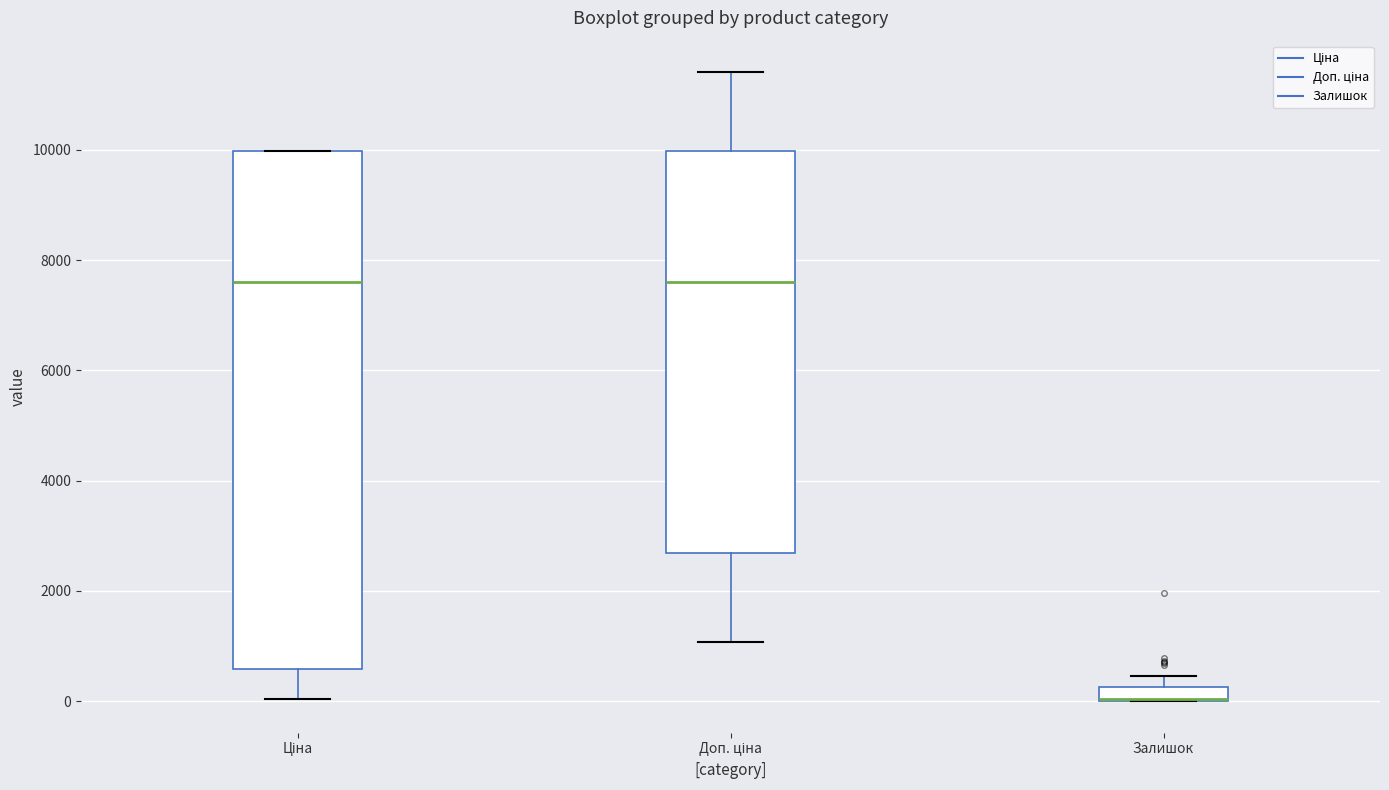

Where is the lower edge of the box for Залишок on the y-axis? The values are not printed on the chart, so give them approximately, as read against the axis.

0